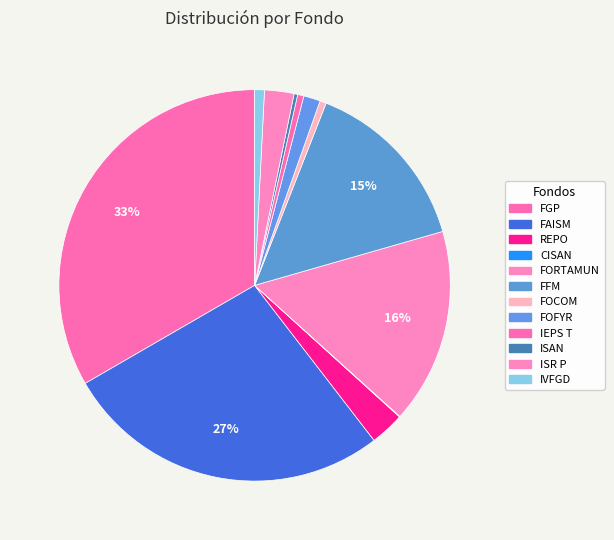

How many slices are in this pie chart?

12